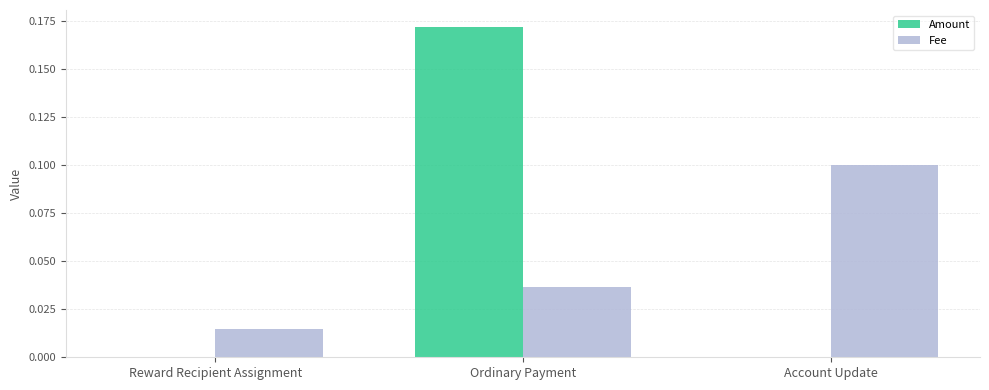

What is the spread (max minus min) of values at Account Update?

0.1